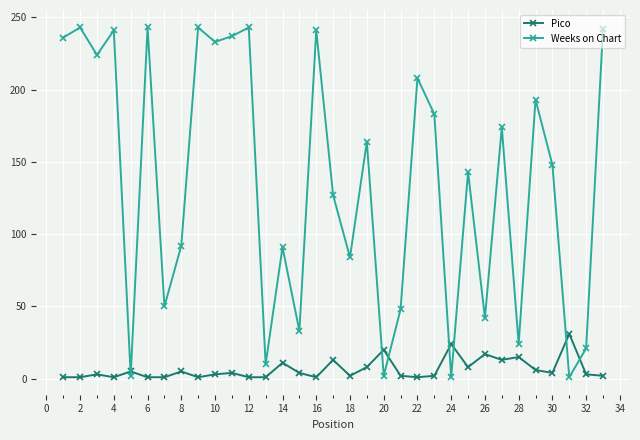

Which series has the largest total across all categories?

Weeks on Chart